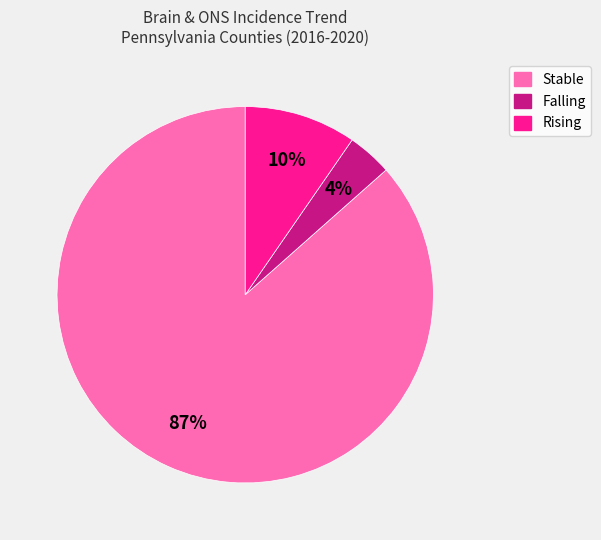

Is there a majority slice in this chart?

Yes